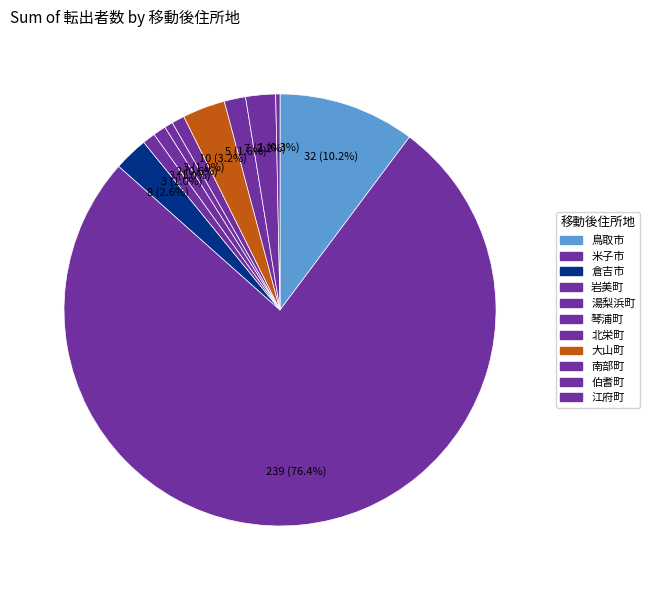

Count the number of slices in the pie.

11